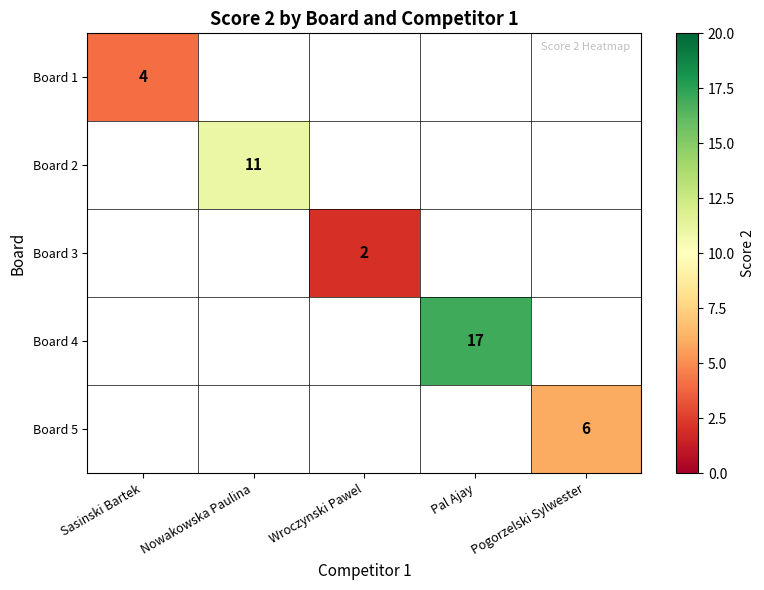

True or false: Board 2 has a value of 11 at Nowakowska Paulina.

True